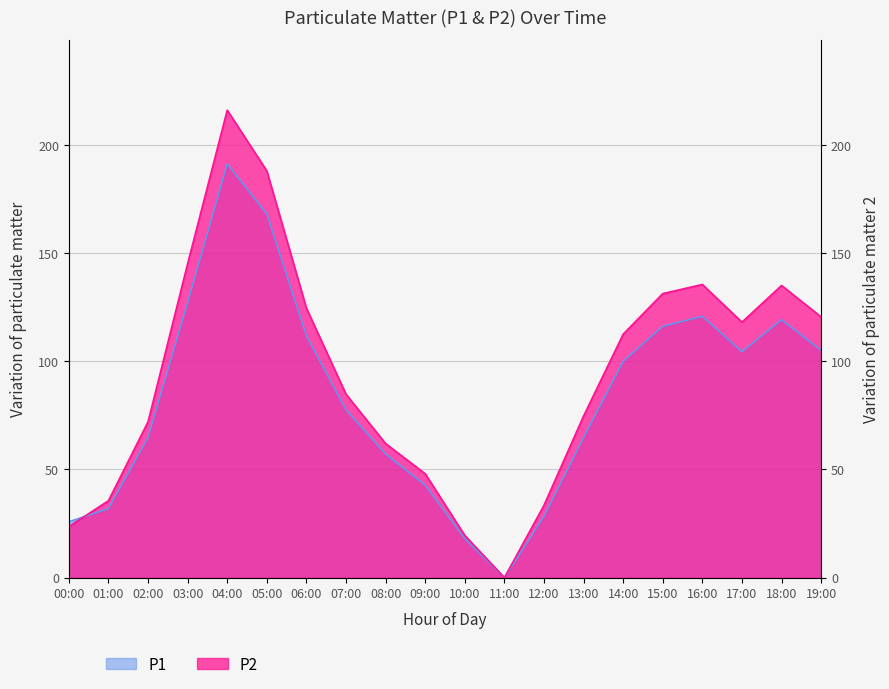

Is it true that P2 equals 135.5 at 16:00?

True